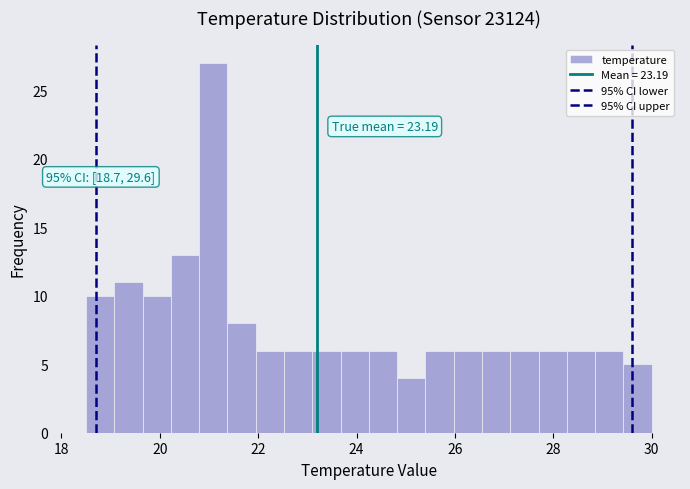

Read against the x-axis, roughly where is the centre of the tallest bar?

21.0